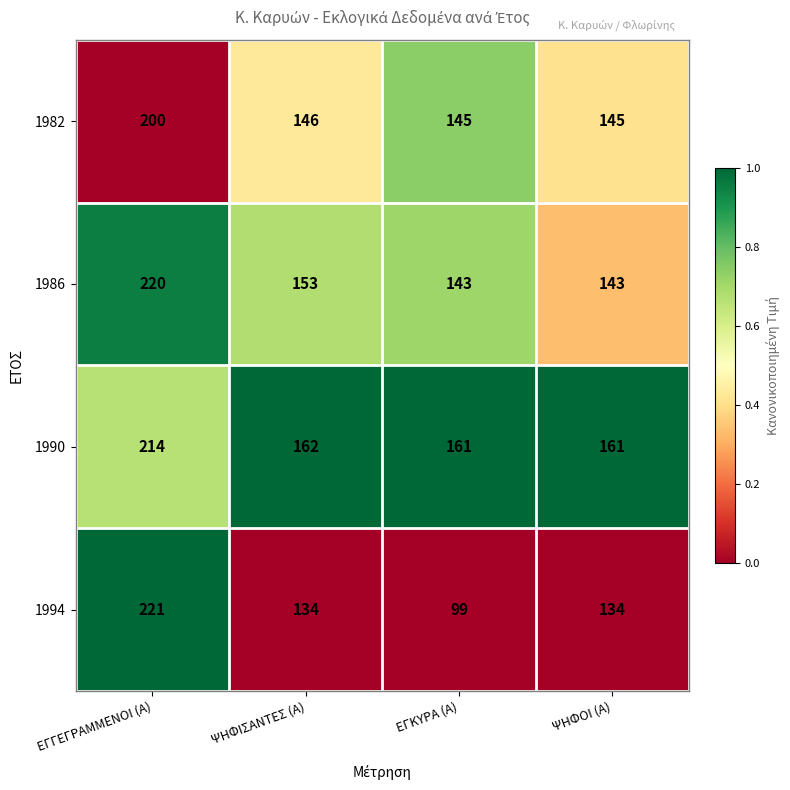

Reading left to right, what are all the values shown in this chart?

1982: 200	146	145	145
1986: 220	153	143	143
1990: 214	162	161	161
1994: 221	134	99	134